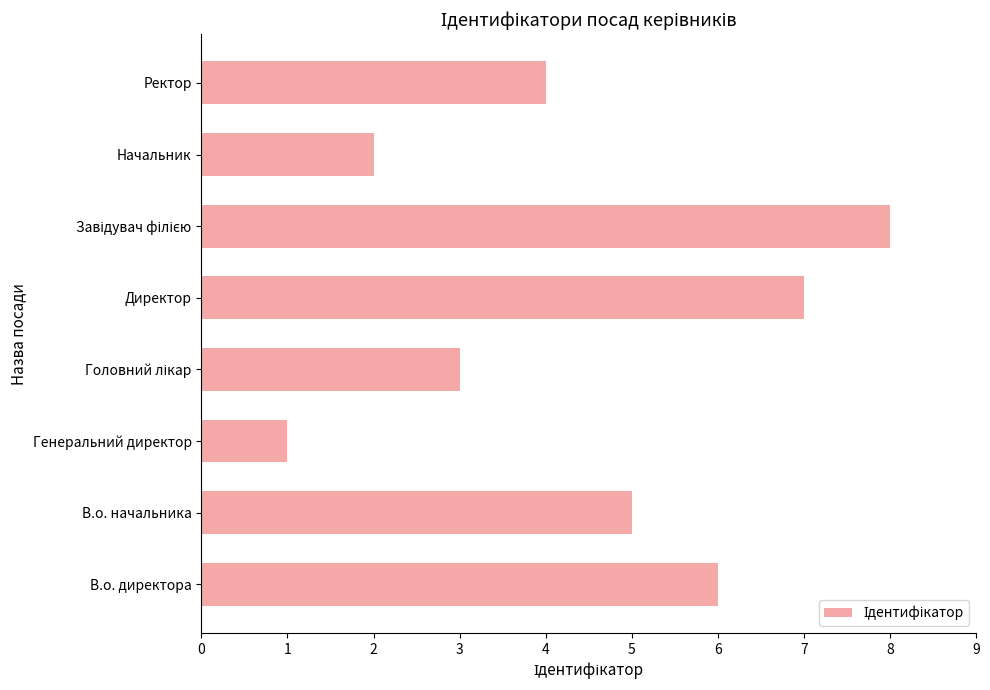

Which label corresponds to the smallest value in the chart?

Генеральний директор